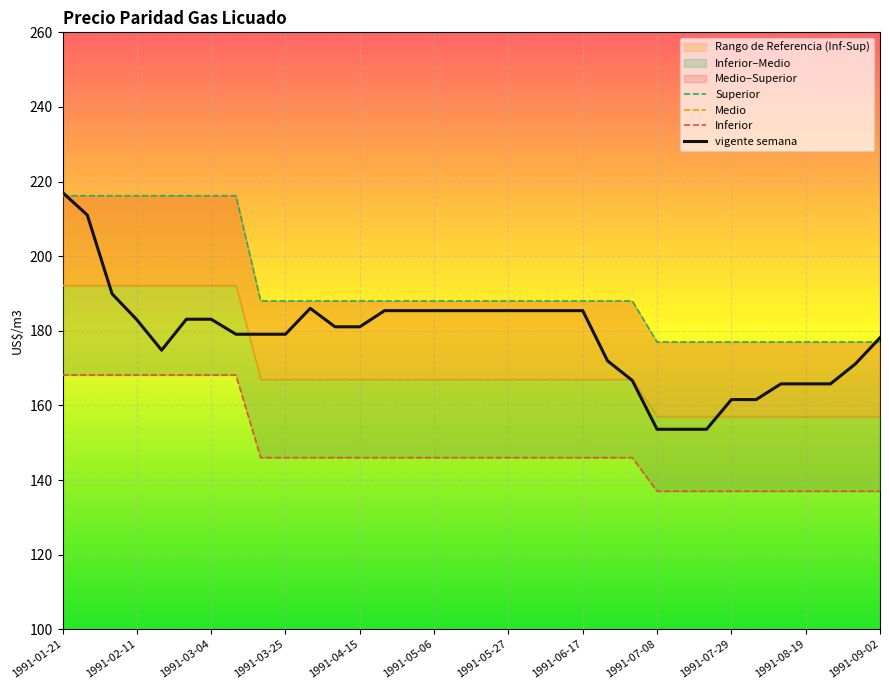

True or false: Inferior has more than 2 interior local peaks.

False